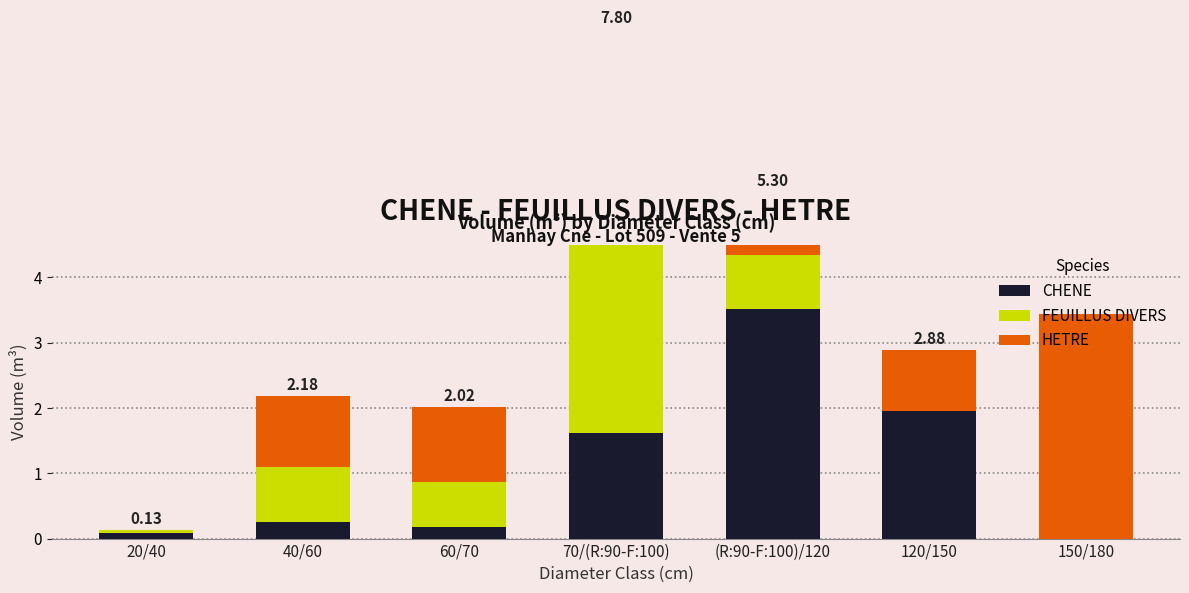

Reading left to right, list all the values displayed in this chart.

CHENE: 20/40=0.1	40/60=0.3	60/70=0.2	70/(R:90-F:100)=1.6	(R:90-F:100)/120=3.5	120/150=2.0	150/180=0.0
FEUILLUS DIVERS: 20/40=0.0	40/60=0.8	60/70=0.7	70/(R:90-F:100)=3.9	(R:90-F:100)/120=0.8	120/150=0.0	150/180=0.0
HETRE: 20/40=0.0	40/60=1.1	60/70=1.1	70/(R:90-F:100)=2.3	(R:90-F:100)/120=1.0	120/150=0.9	150/180=3.4